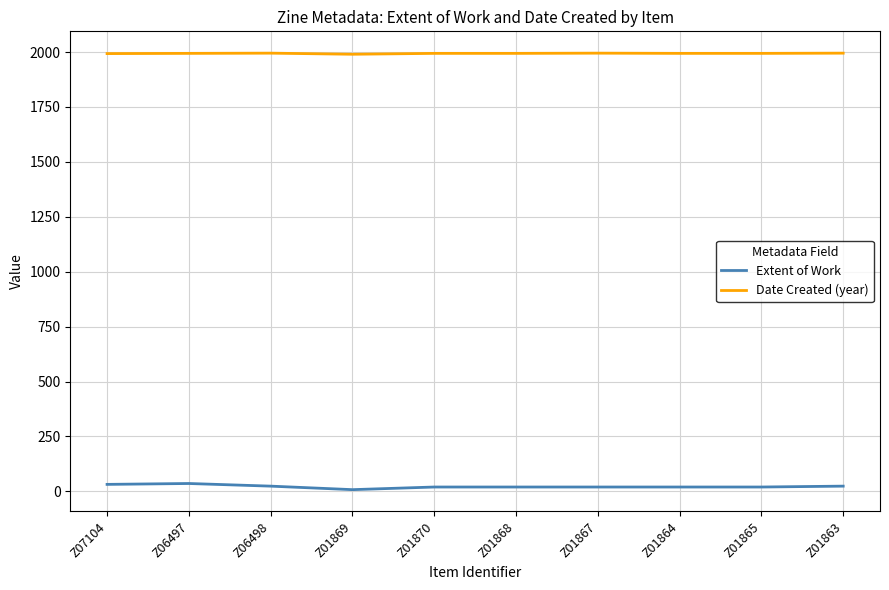

Is the value of Extent of Work at Z01864 greater than the value of Date Created (year) at Z01864?

No